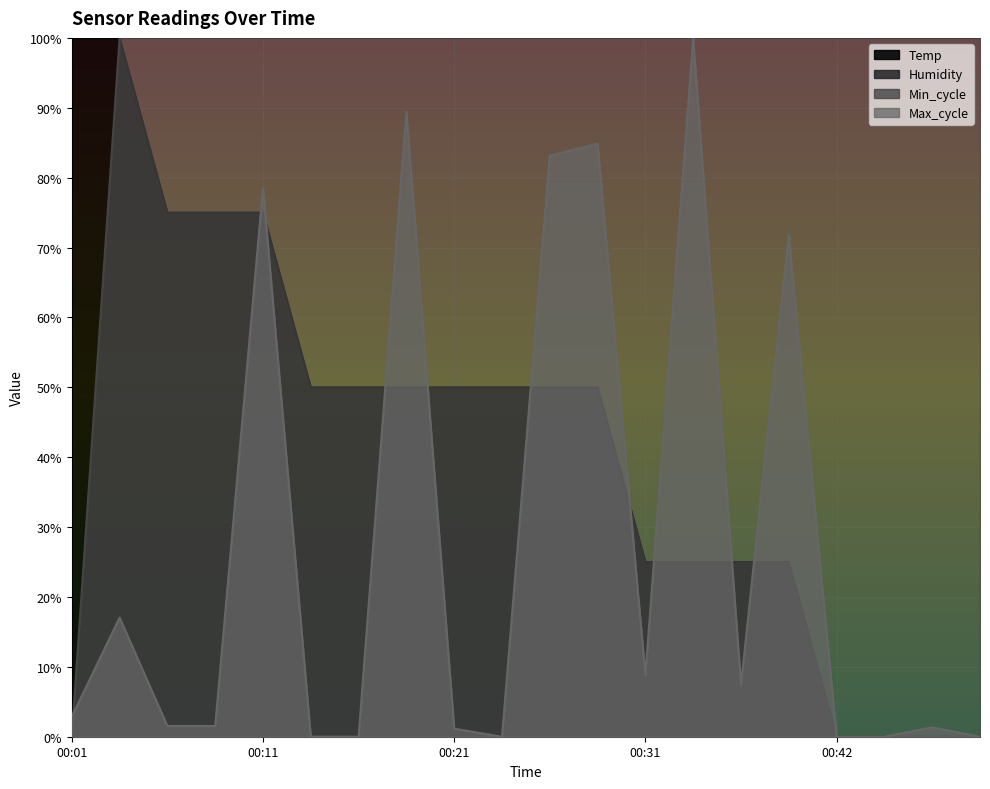

The Max_cycle series shows 0.3 at 00:03. True or false?

False